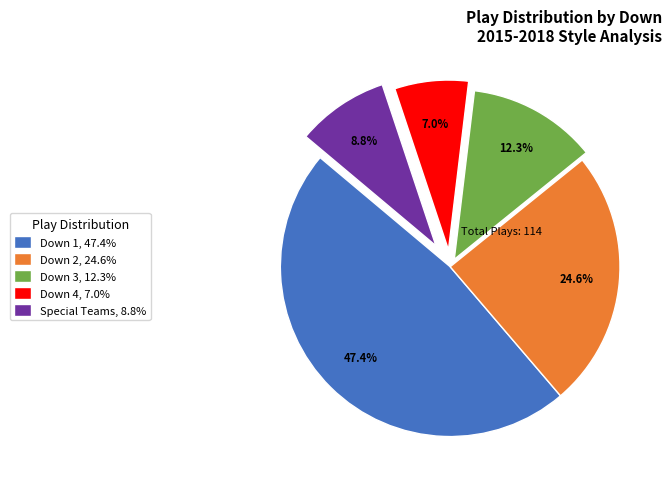

Combined, do Down 3, 12.3% and Down 1, 47.4% account for over 50%?

Yes